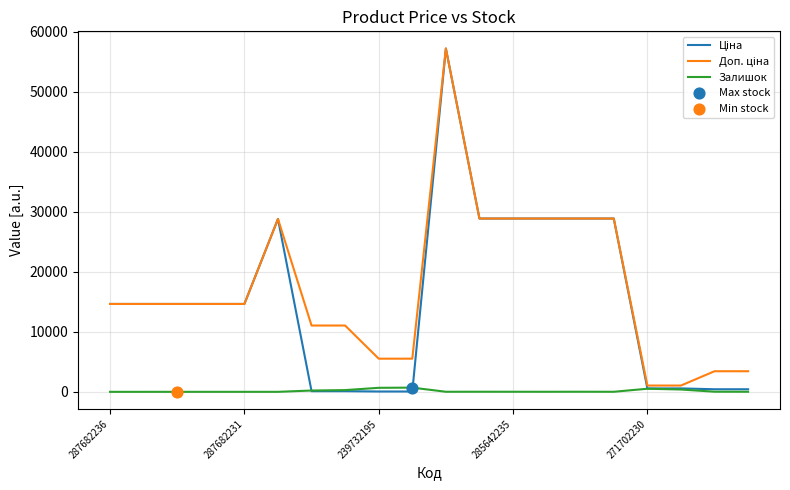

What is the greatest value displayed?

57235.5